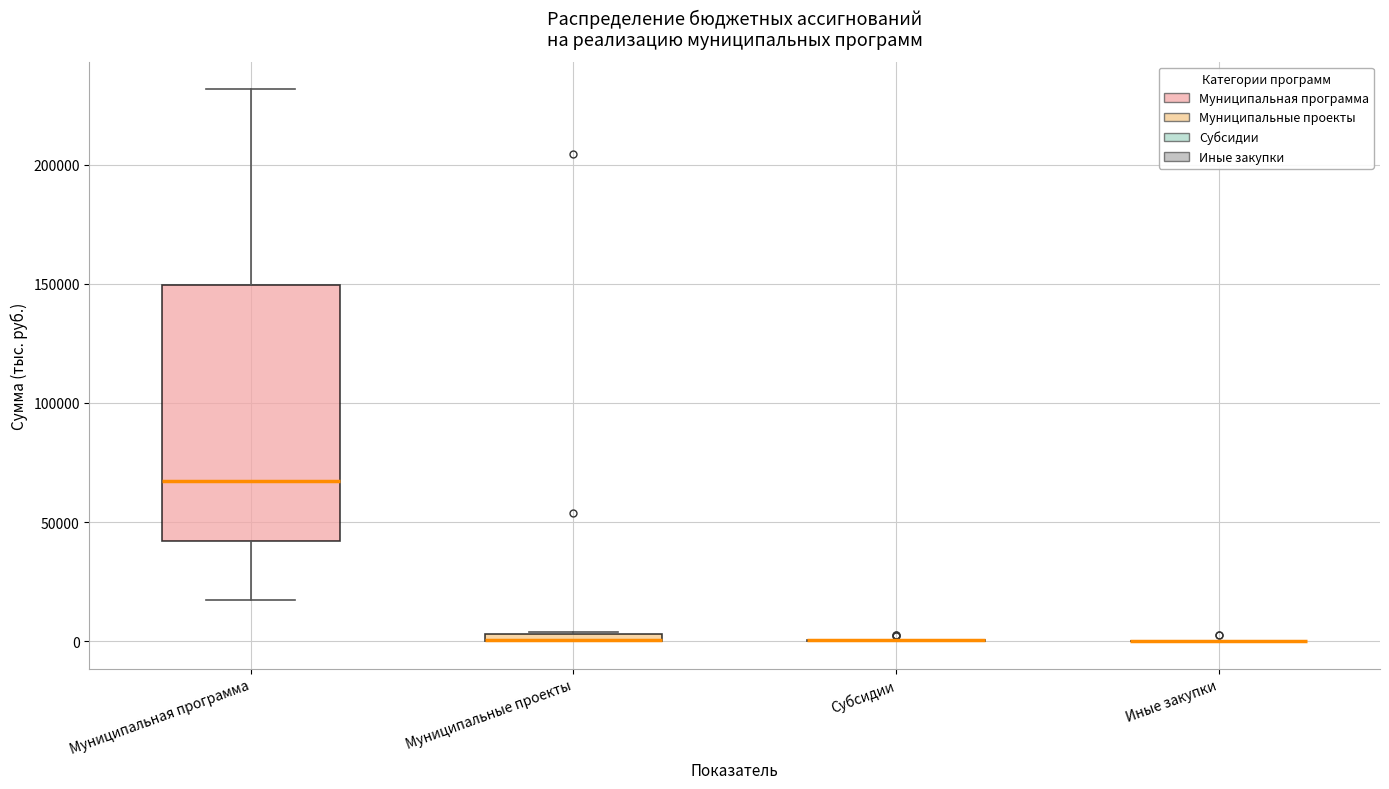

Where is the lower edge of the box for Муниципальные проекты on the y-axis? The values are not printed on the chart, so give them approximately, as read against the axis.

0